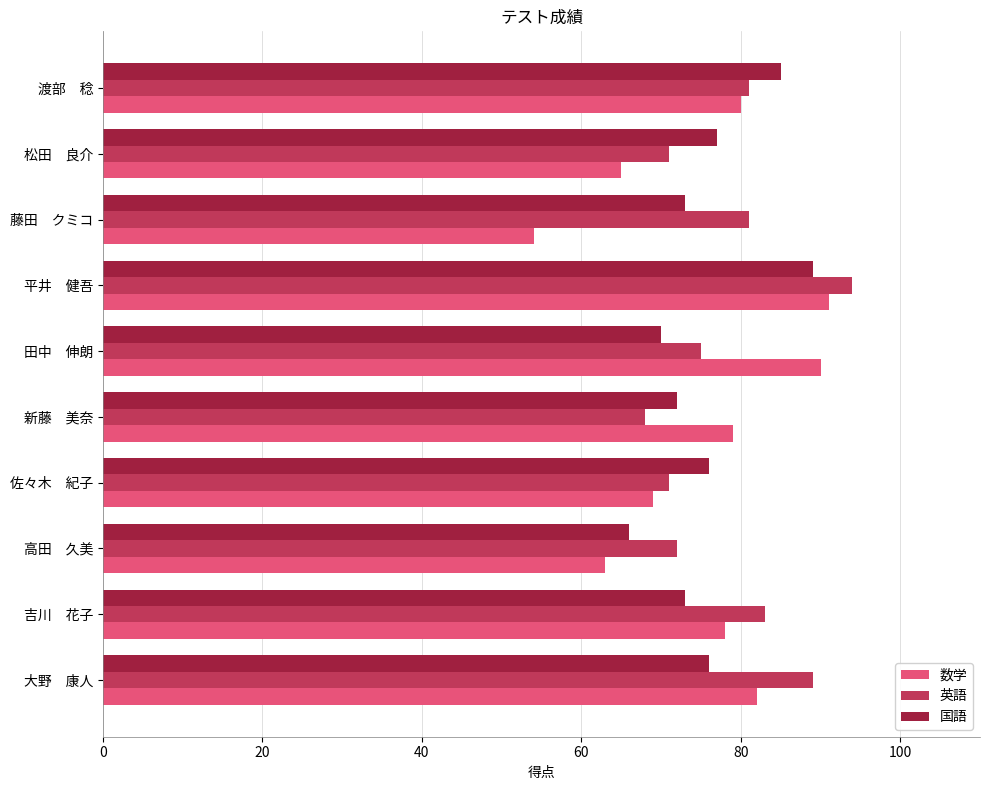

What is the difference between the second highest and minimum values in the 数学 series?

36